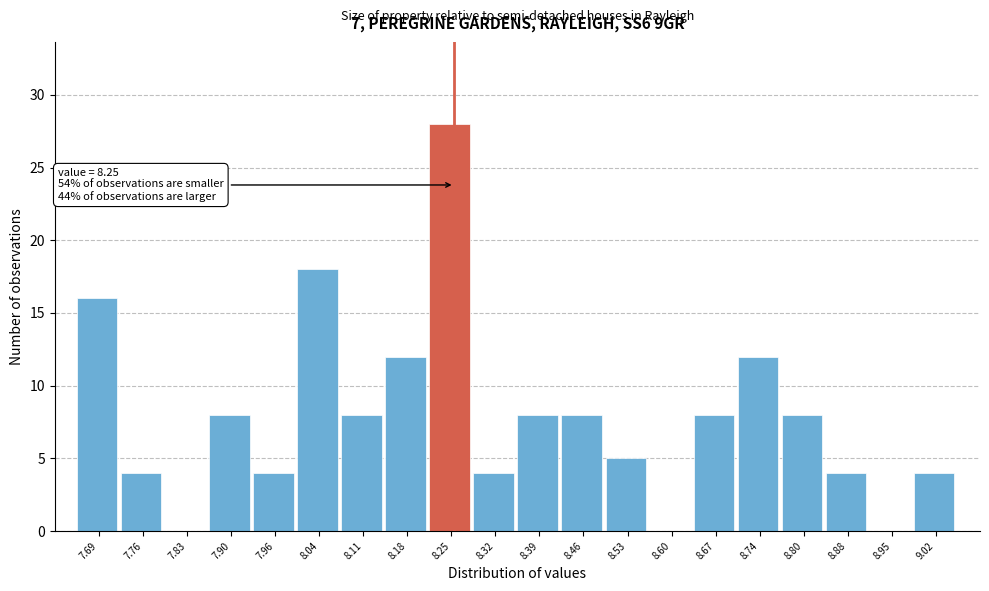

Which range on the x-axis has the tallest bar?

8.21 to 8.28